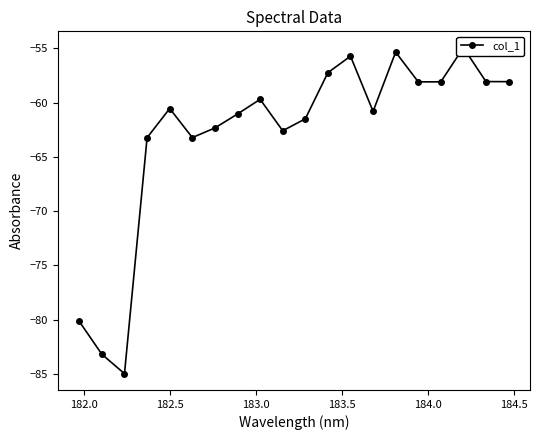

Does the chart have visible grid lines?

No